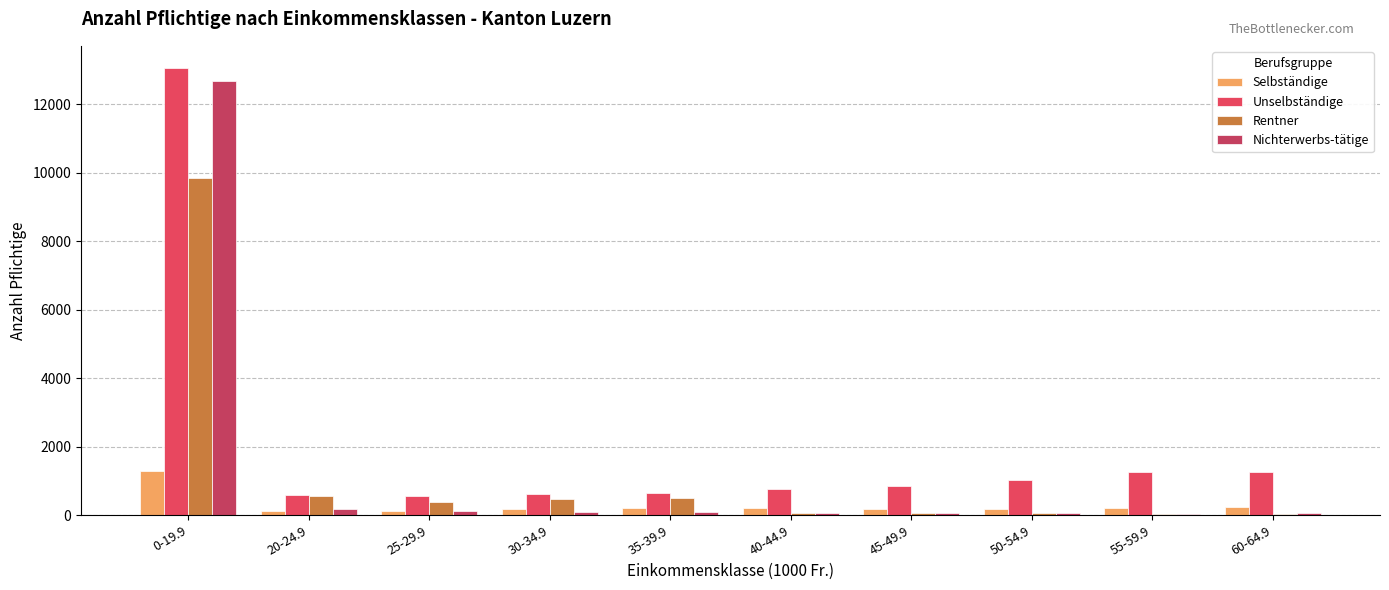

At which label does Rentner first exceed 380?

0-19.9